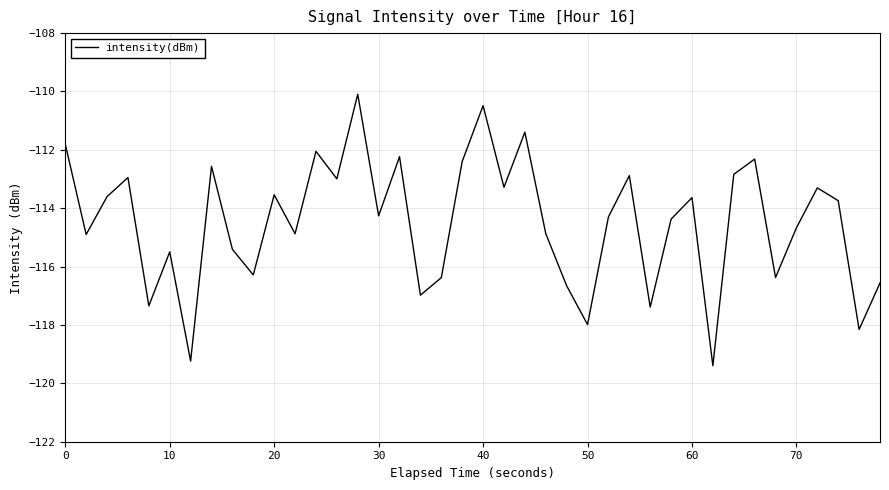

What is the minimum value shown in the chart?

-119.4